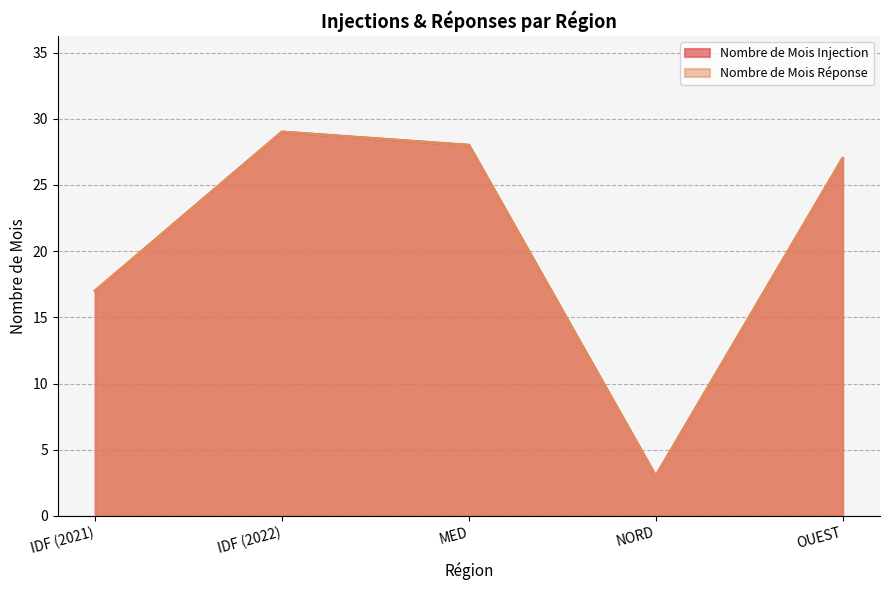

What is the value of the Nombre de Mois Injection point at the 2nd from the left?

29